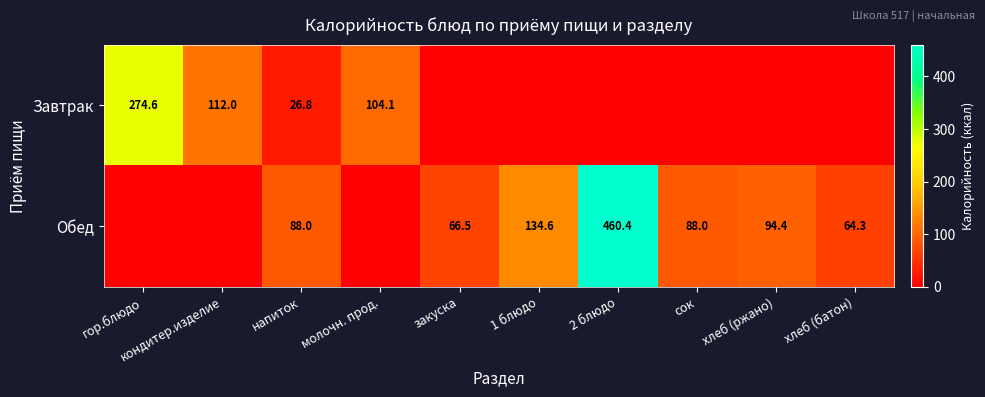

What is the difference between the Завтрак values at кондитер.изделие and молочн. прод.?

7.9